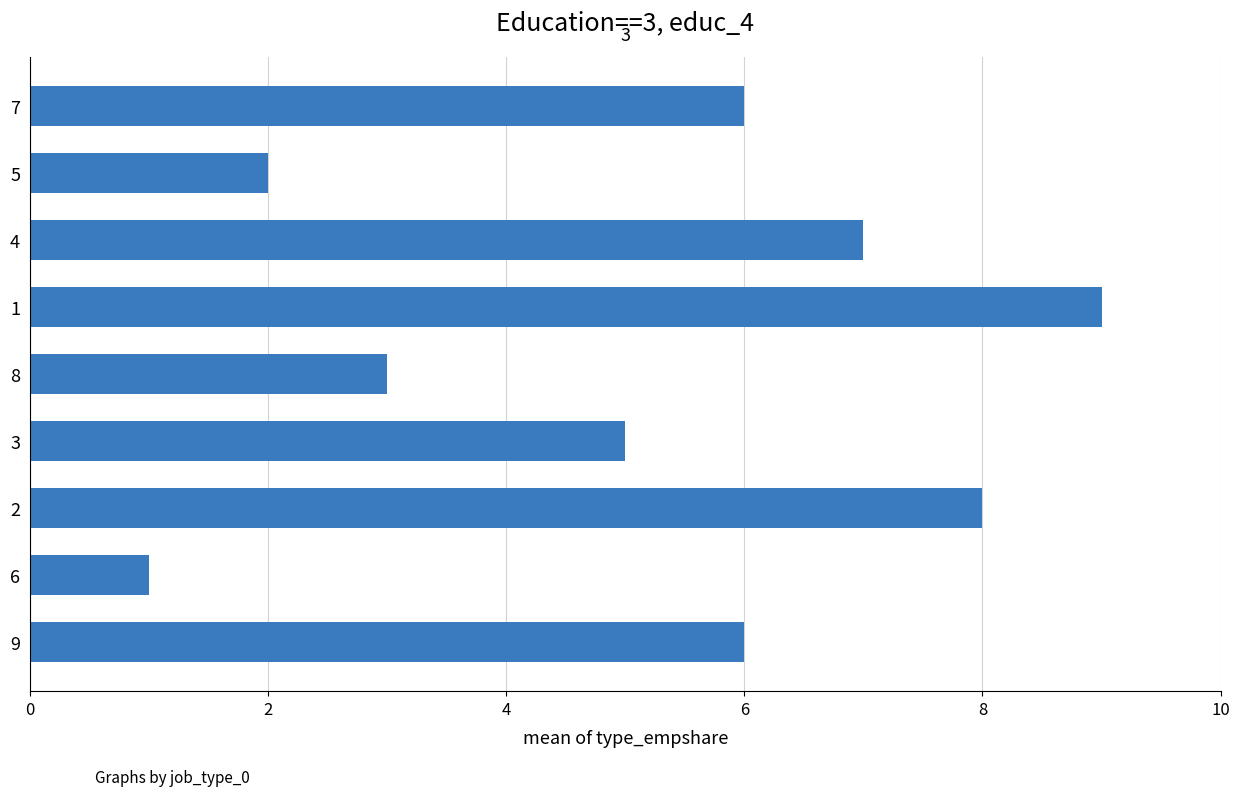

Reading top to bottom, what are all the values shown in this chart?

6	2	7	9	3	5	8	1	6